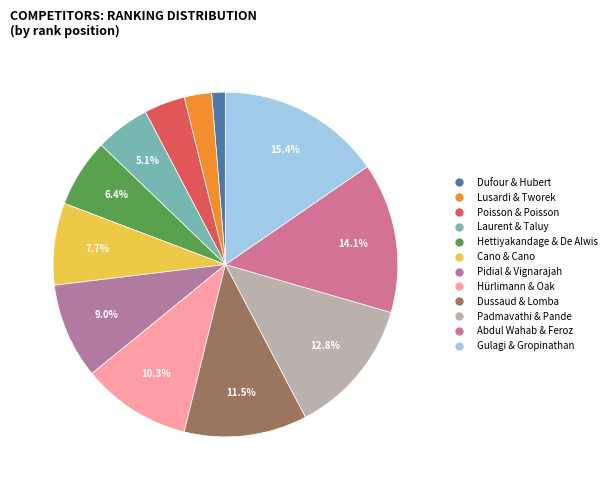

Rank the categories by value from highest to lowest.

Gulagi & Gropinathan, Abdul Wahab & Feroz, Padmavathi & Pande, Dussaud & Lomba, Hürlimann & Oak, Pidial & Vignarajah, Cano & Cano, Hettiyakandage & De Alwis, Laurent & Taluy, Poisson & Poisson, Lusardi & Tworek, Dufour & Hubert